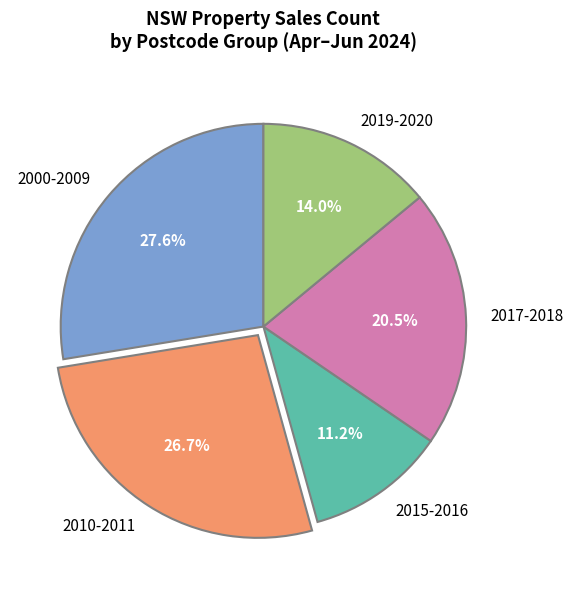

Count the number of slices in the pie.

5